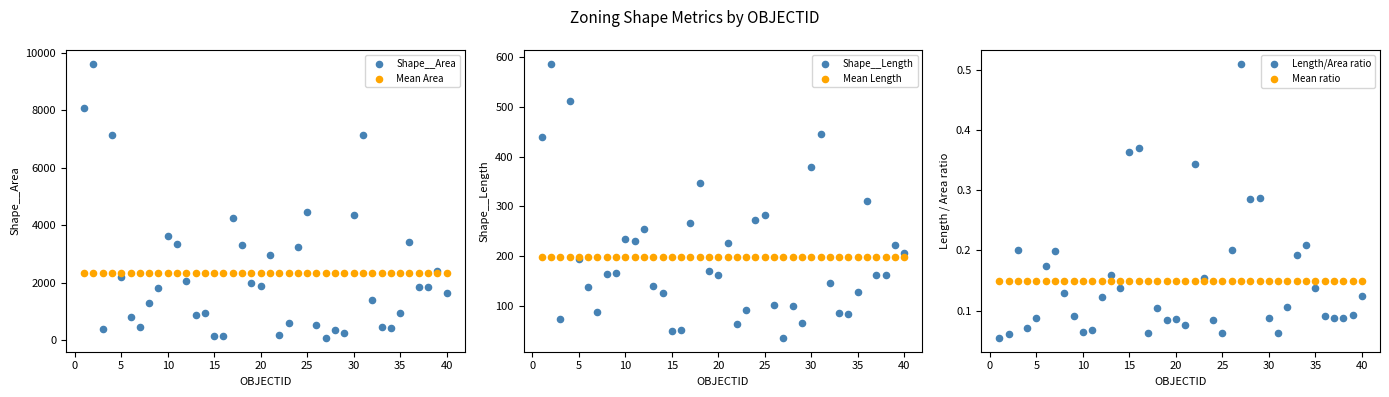

Which series reaches the minimum Y coordinate?

Length/Area ratio